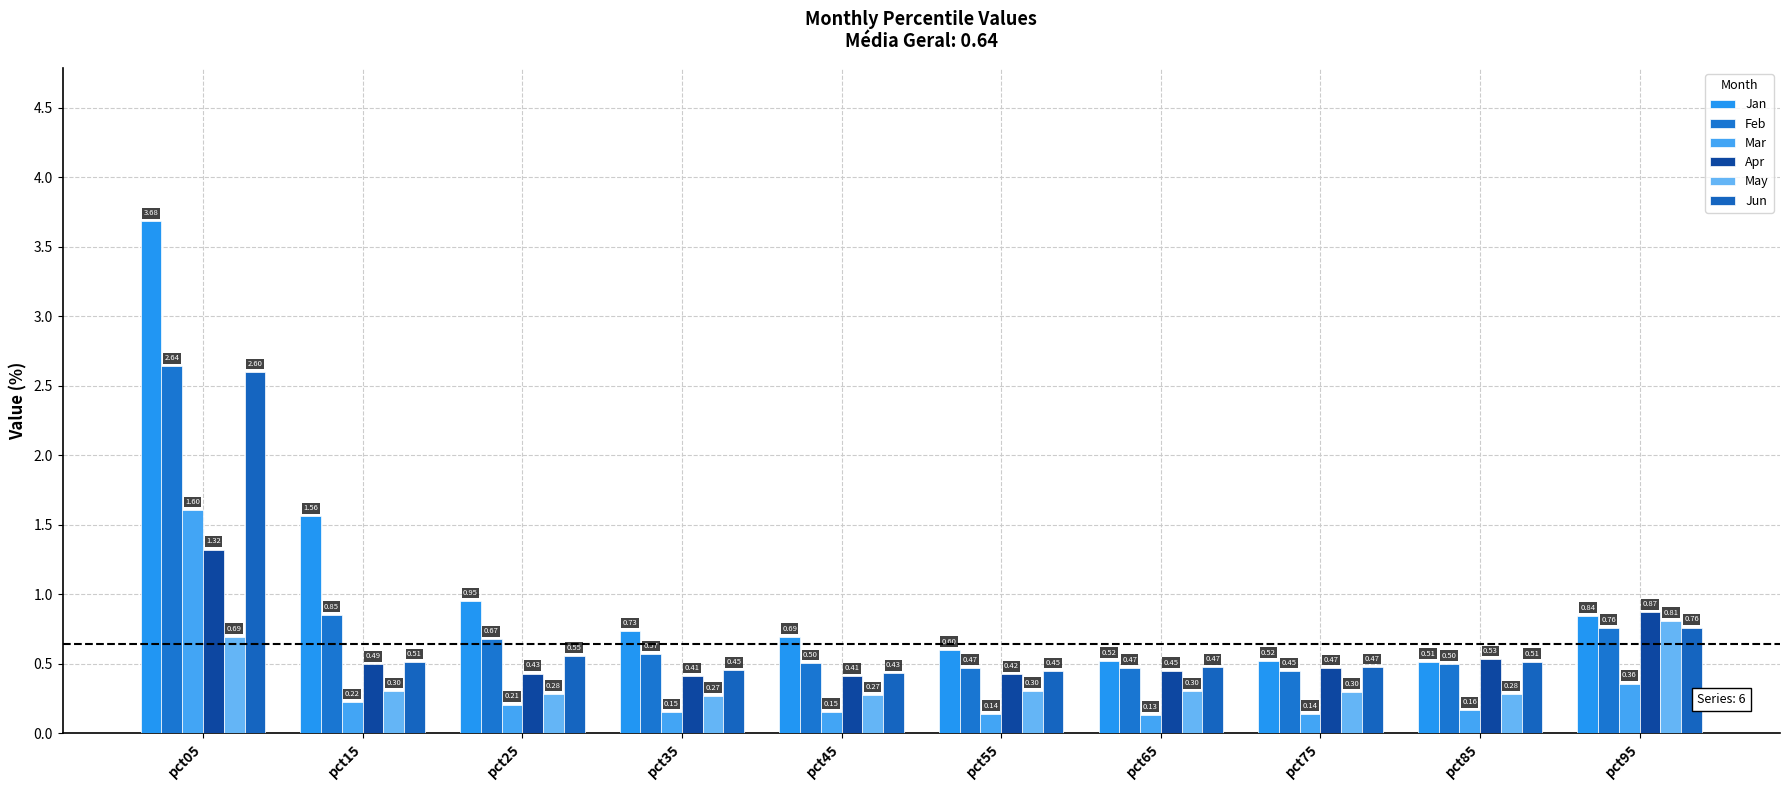

What is the value of the Jun bar at the 4th from the left?

0.5